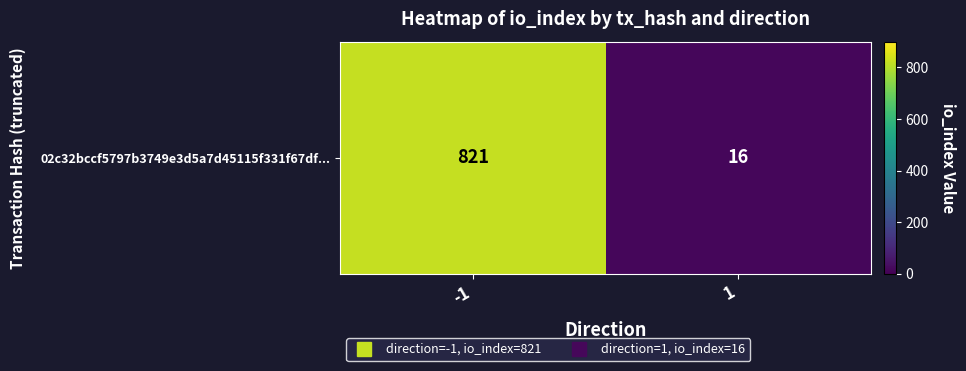

True or false: the data shows 513 at -1.

False